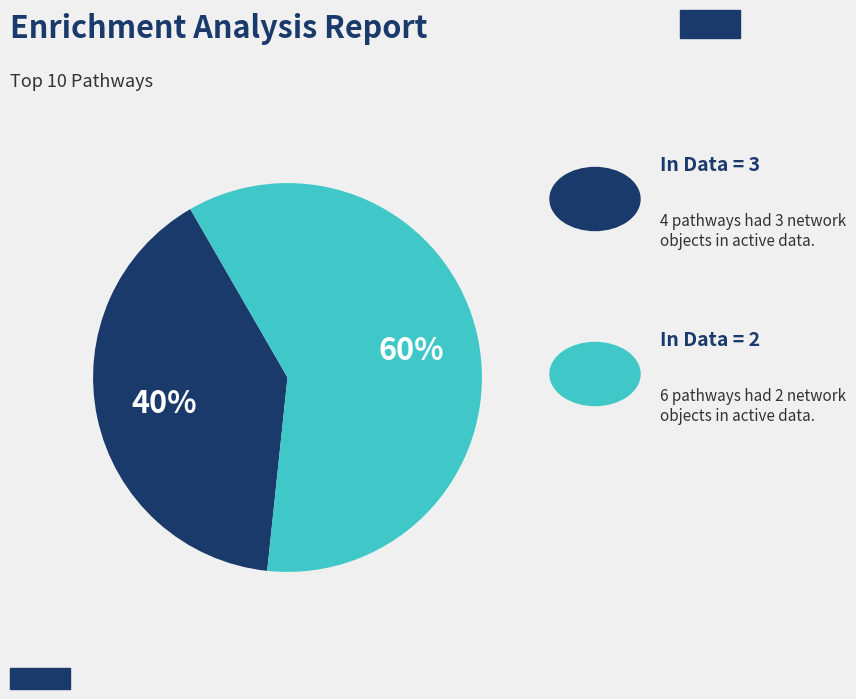

To the nearest percent, what is the difference between the largest and smallest slice percentages?

20%